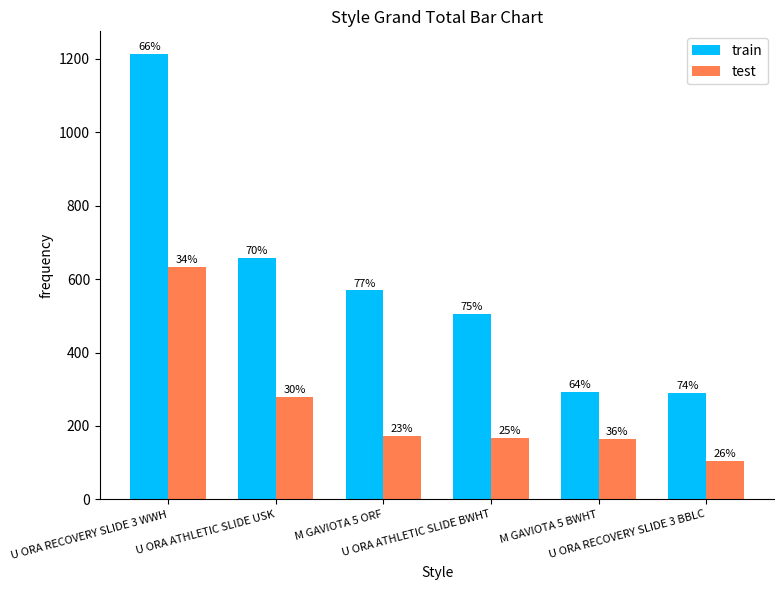

What are all the series names shown in the legend?

train, test